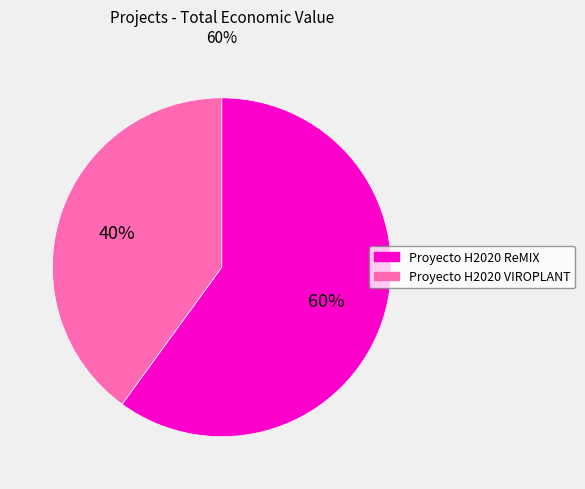

What percentage is the Proyecto H2020 ReMIX slice, to the nearest percent?

60%